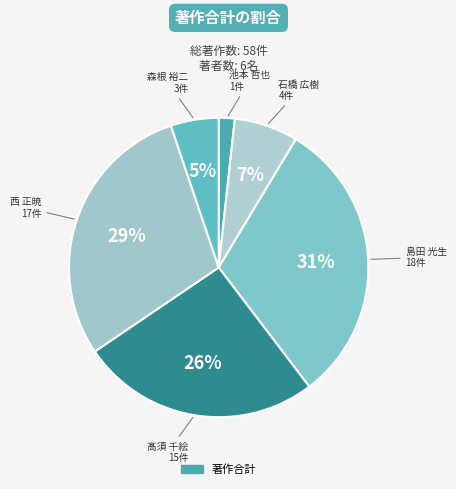

To the nearest percent, what is the average slice percentage?

17%